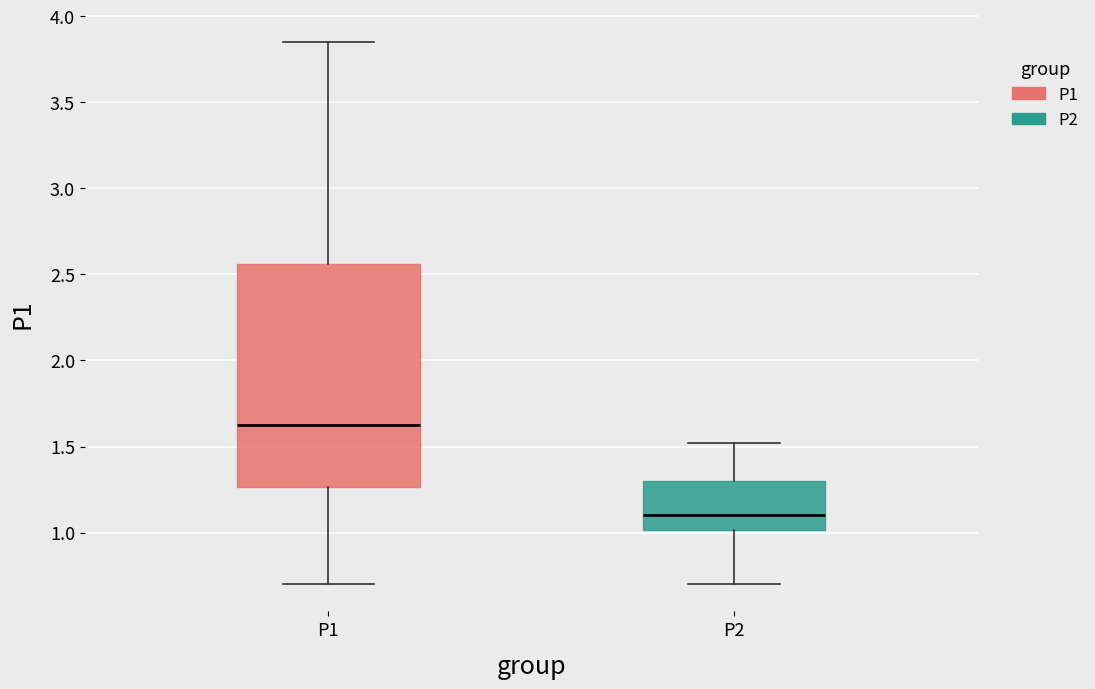

Reading left to right, read every box against the y-axis: the position of its median line, the range the box covers, and the ends of its whiskers. The values are not printed on the chart, so give them approximately, as read against the axis.

P1: median 1.65, box 1.25 to 2.55, whiskers 0.70 to 3.85
P2: median 1.10, box 1.00 to 1.30, whiskers 0.70 to 1.50